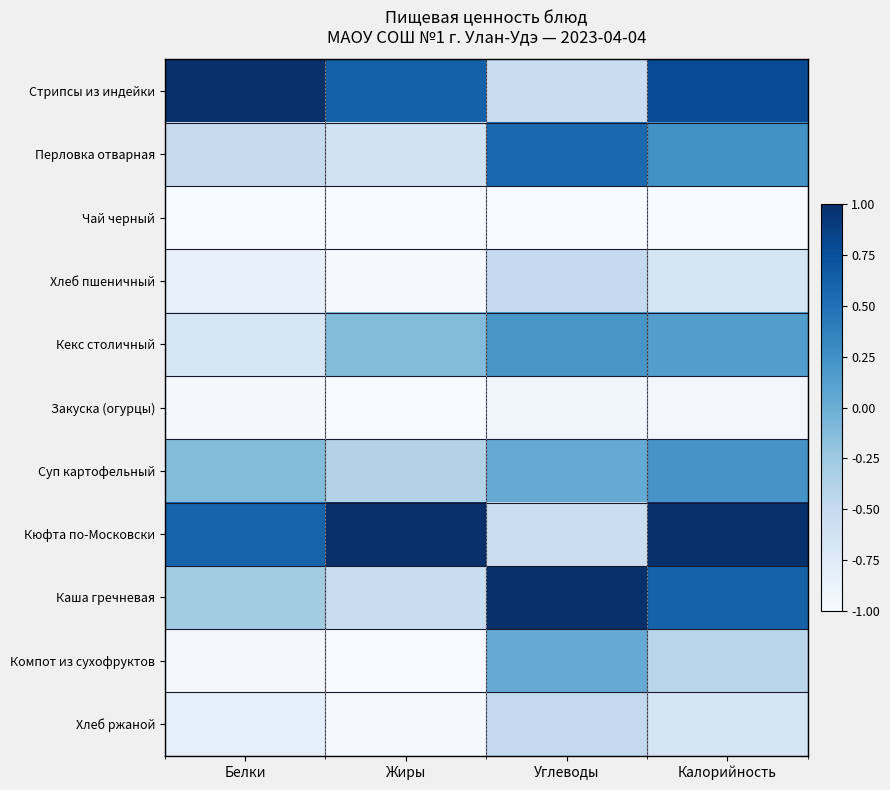

Rank the series at Углеводы from lowest to highest value.

Чай черный, Закуска (огурцы), Кюфта по-Московски, Стрипсы из индейки, Хлеб пшеничный, Хлеб ржаной, Компот из сухофруктов, Суп картофельный, Кекс столичный, Перловка отварная, Каша гречневая